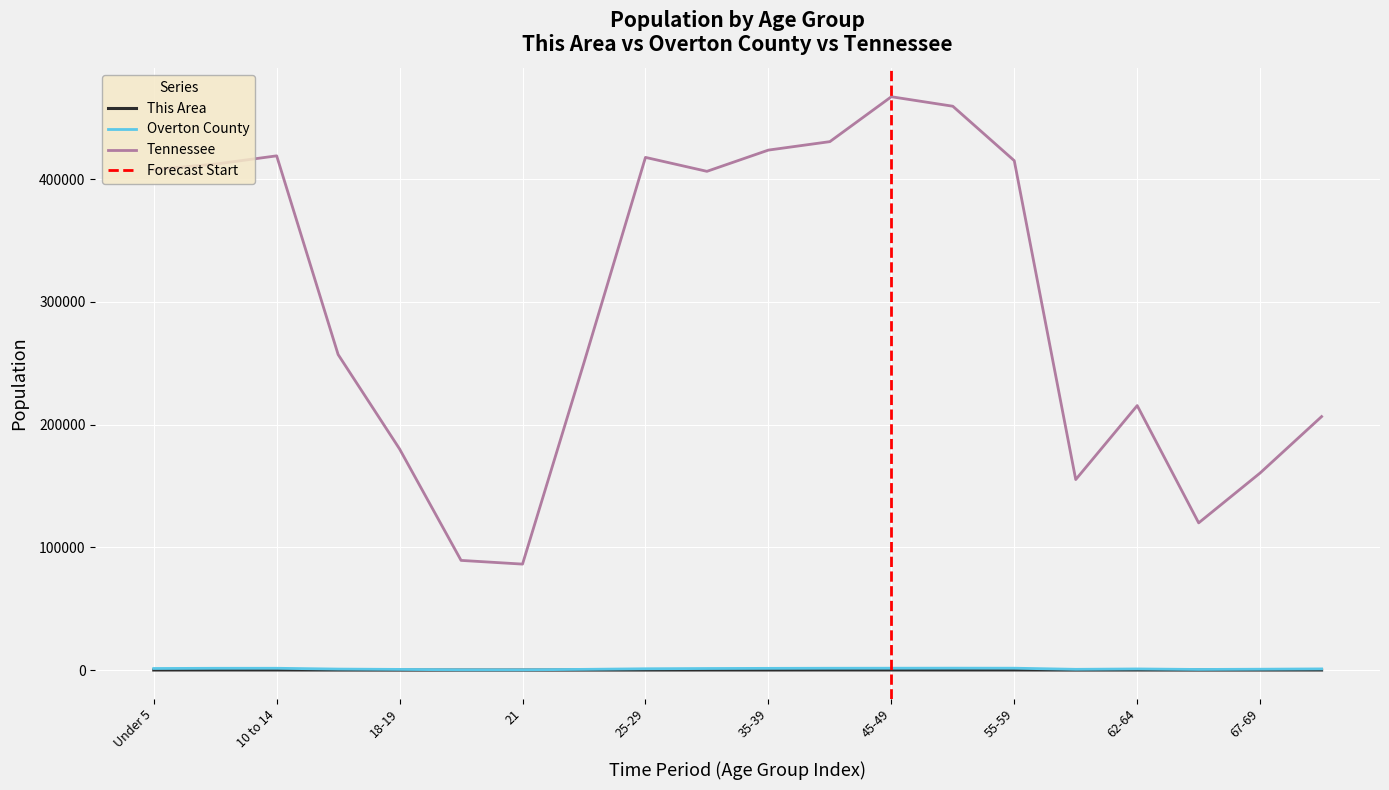

What is the sum of the Tennessee values at 40-44 and 10 to 14?

849449